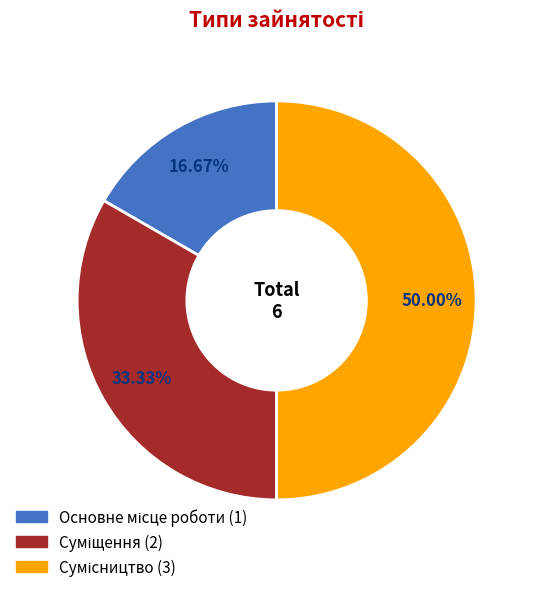

Is it true that Суміщення is 33% of the pie?

True